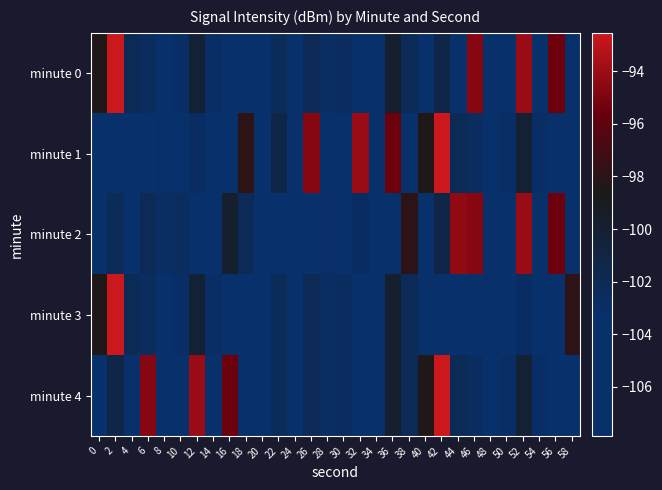

What is the spread (max minus min) of values at 20?

1.7